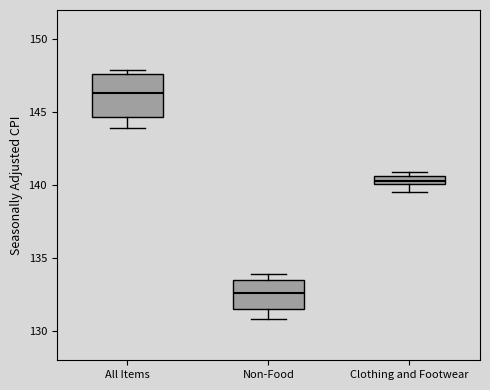

Which box has the lowest median line?

Non-Food